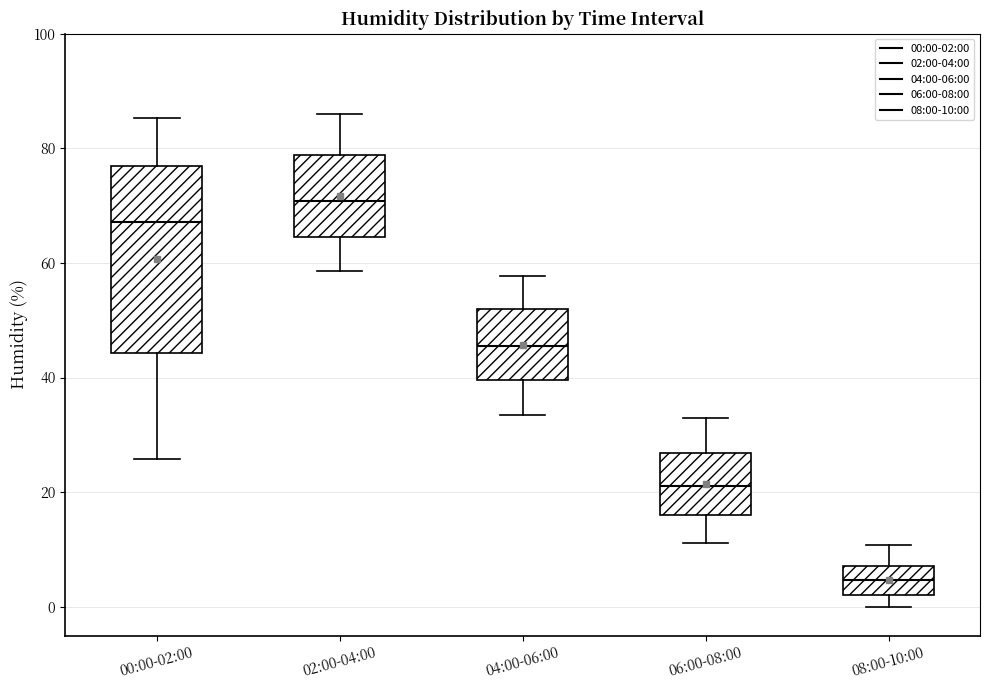

Which box has the lowest median line?

08:00-10:00